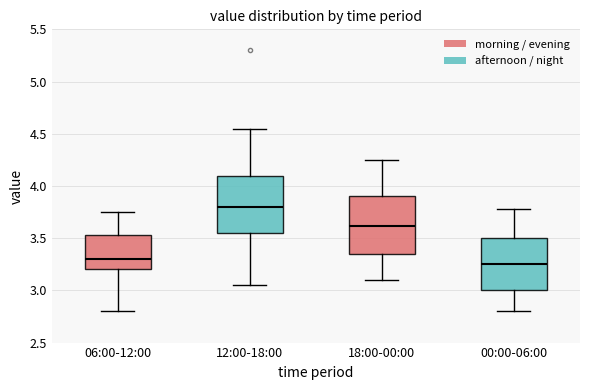

Reading left to right, read every box against the y-axis: the position of its median line, the range the box covers, and the ends of its whiskers. The values are not printed on the chart, so give them approximately, as read against the axis.

06:00-12:00: median 3.30, box 3.20 to 3.55, whiskers 2.80 to 3.75
12:00-18:00: median 3.80, box 3.55 to 4.10, whiskers 3.05 to 4.55
18:00-00:00: median 3.60, box 3.35 to 3.90, whiskers 3.10 to 4.25
00:00-06:00: median 3.25, box 3.00 to 3.50, whiskers 2.80 to 3.80